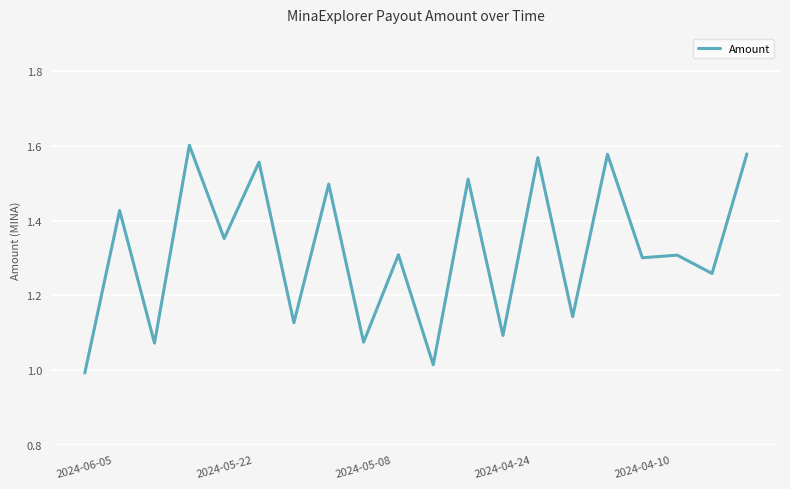

What is the difference between the maximum and minimum values?

0.6